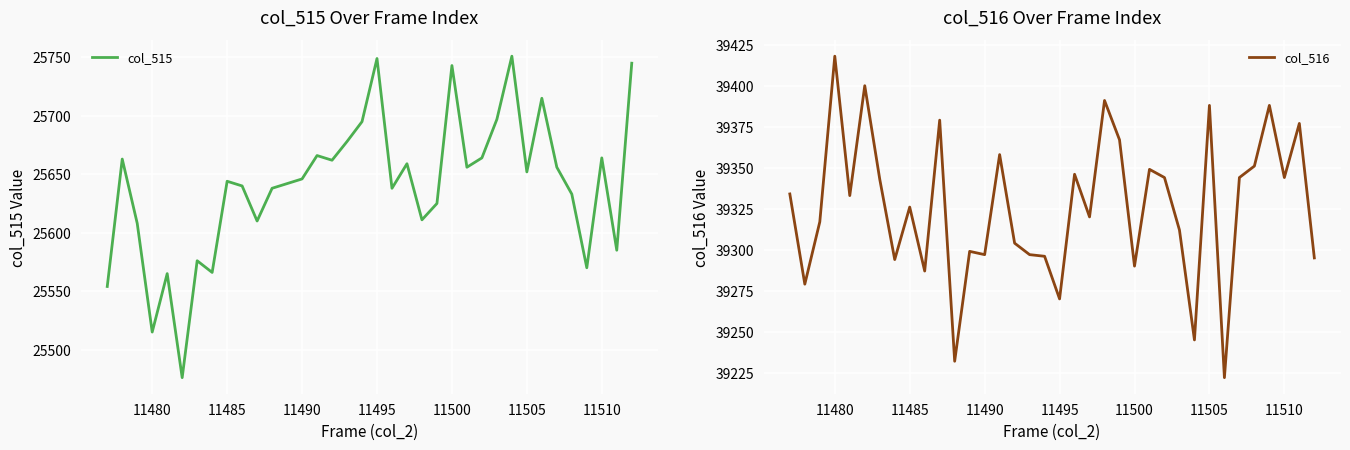

How many data points in col_515 are above 25646?

17